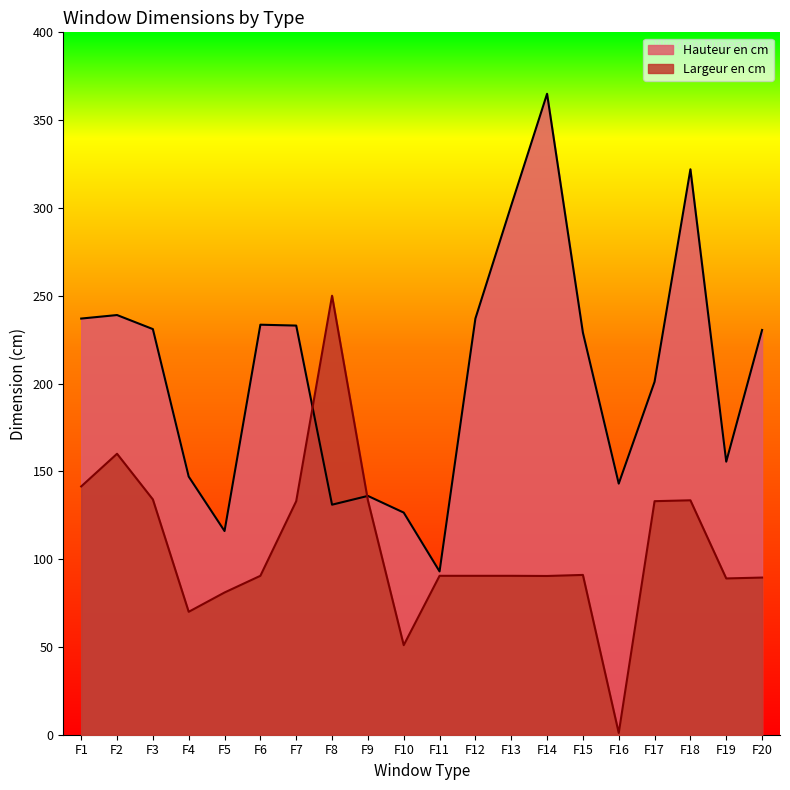

Is the value of Hauteur en cm at F18 greater than the value of Largeur en cm at F13?

Yes